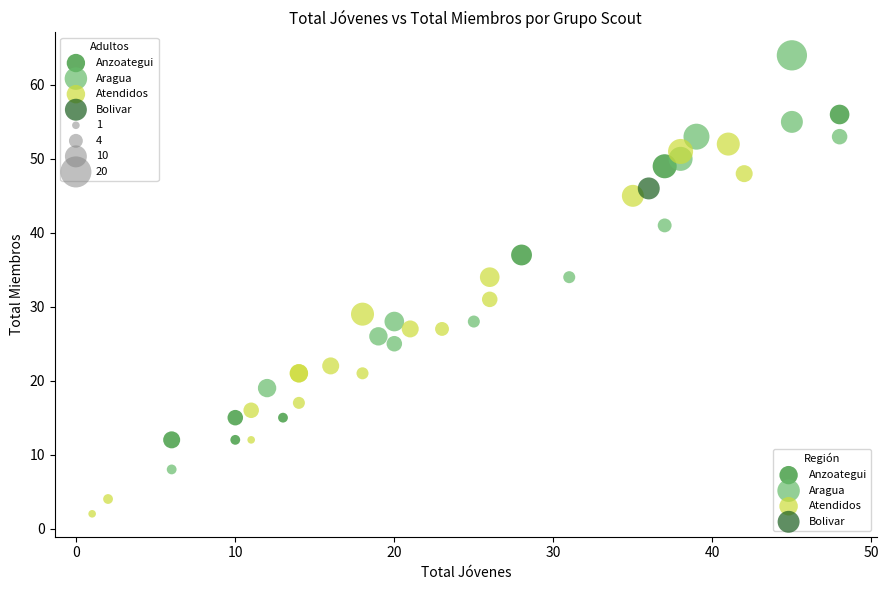

Which series reaches the minimum Y coordinate?

Atendidos